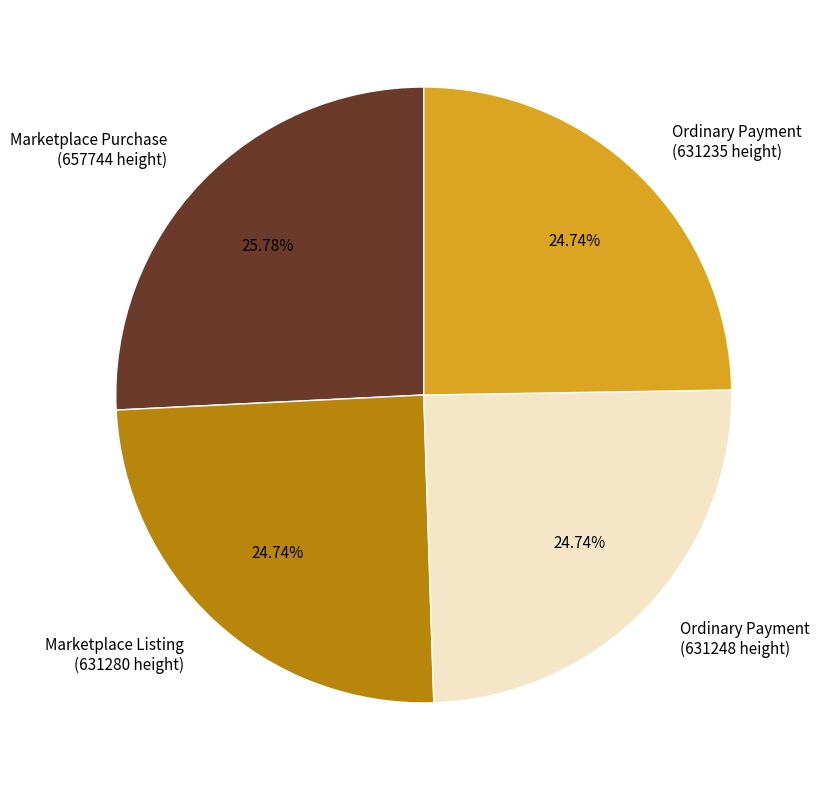

Count the number of slices in the pie.

4